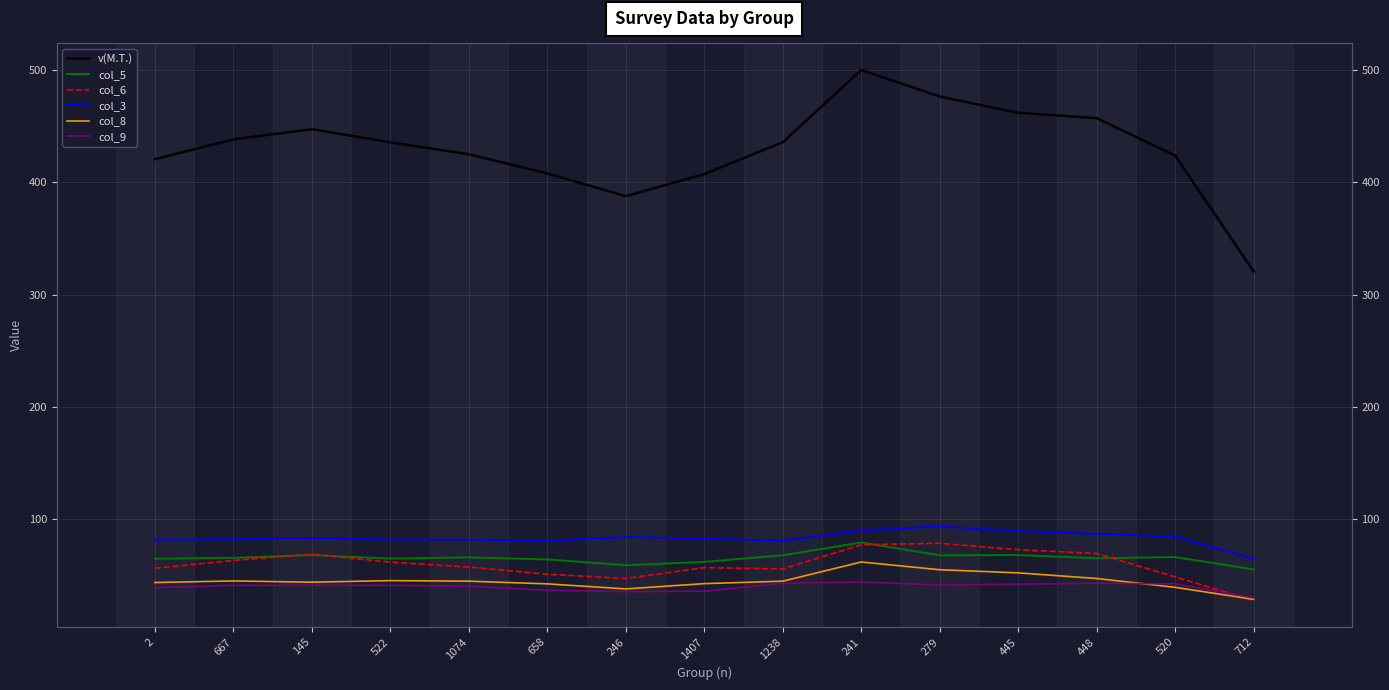

Does the chart have visible grid lines?

Yes